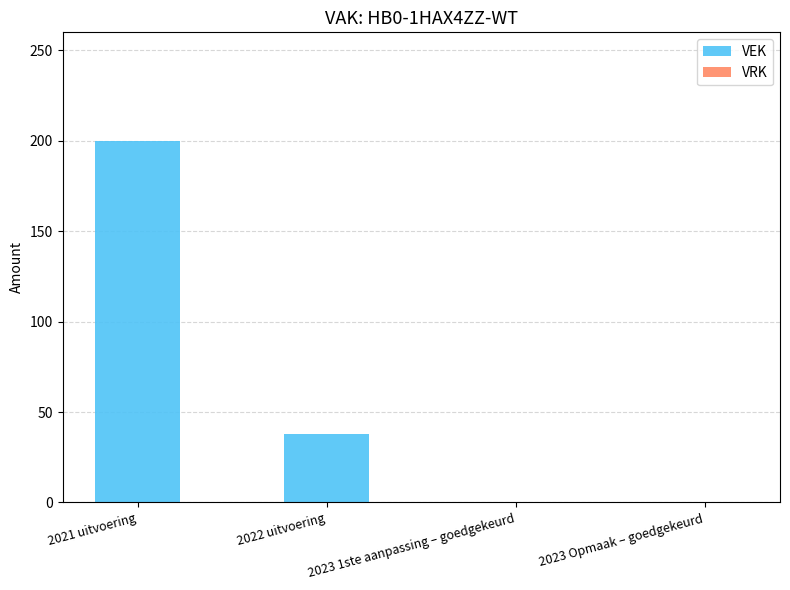

What is the sum of the values at 2023 Opmaak – goedgekeurd and 2022 uitvoering?

38